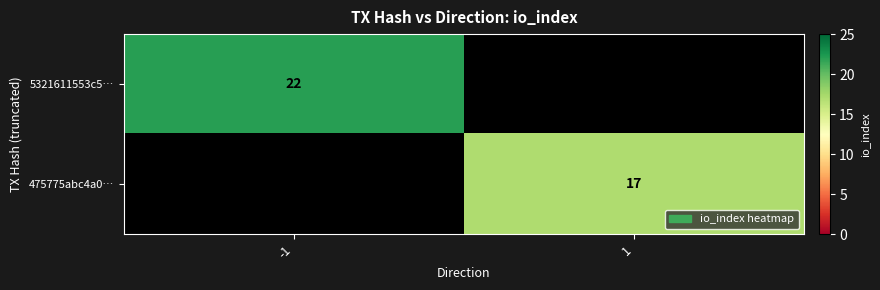

What is the spread (max minus min) of values at 1?

17